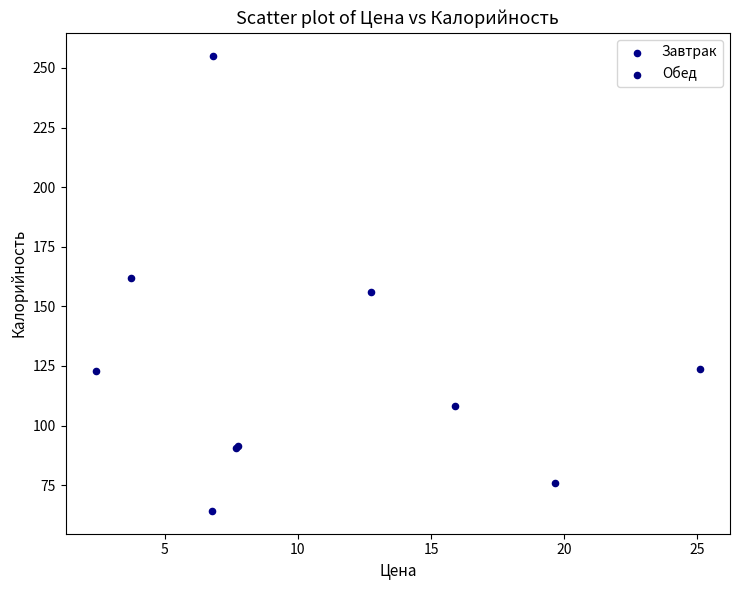

Which series has the largest Y range (max minus min)?

Завтрак